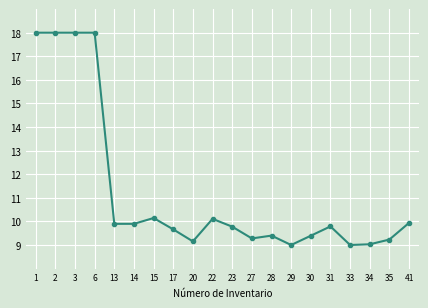

True or false: the data shows 4.2 at 17.

False